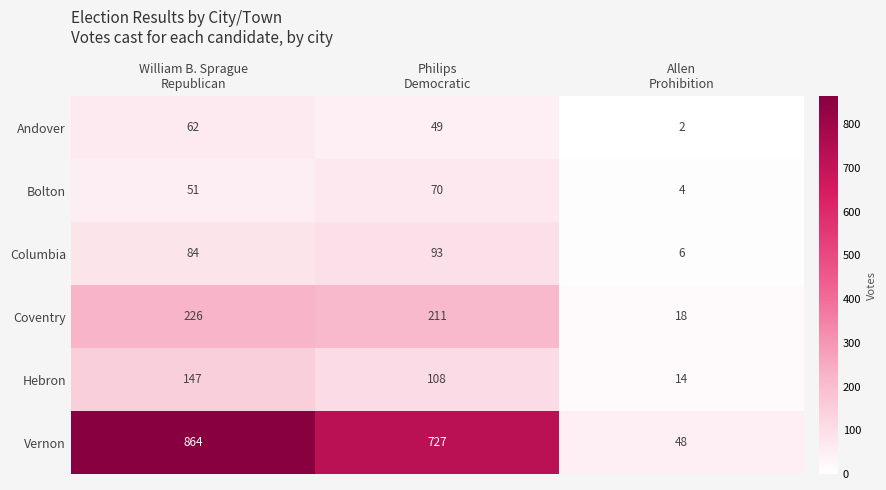

Which series has the largest total across all categories?

Vernon